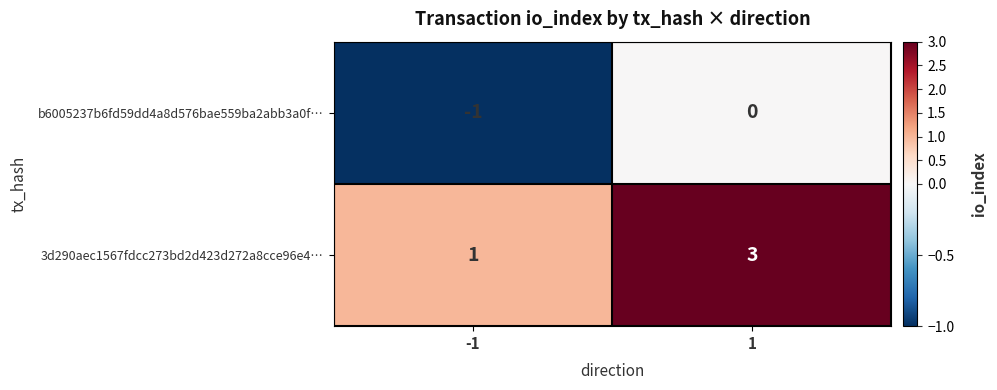

Is it true that 3d290aec1567fdcc273bd2d423d272a8cce96e4… equals 1 at -1?

True